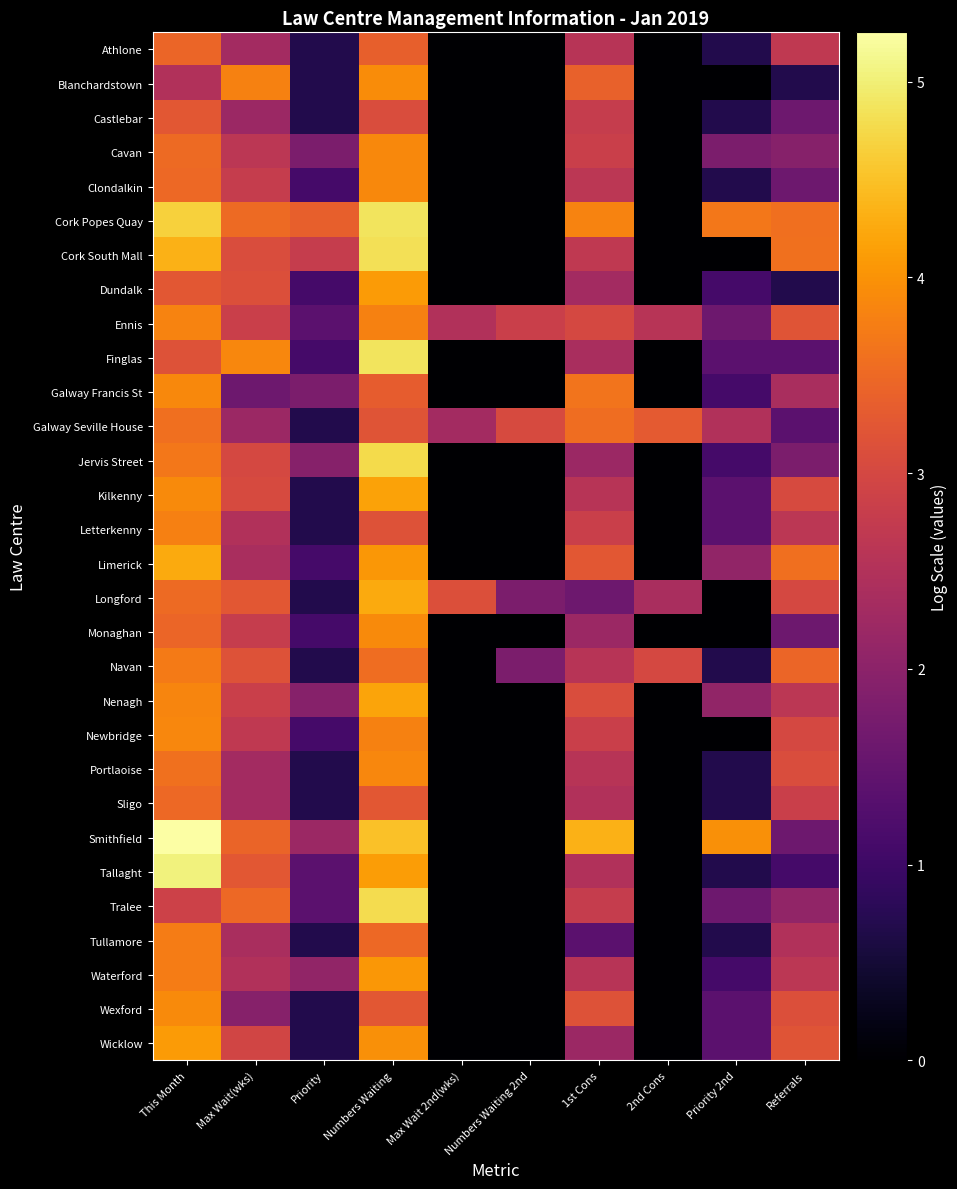

Reading right to left, what are all the values shown in this chart?

Athlone: Referrals=2.7	Priority 2nd=0.7	2nd Cons=0.0	1st Cons=2.6	Numbers Waiting 2nd=0.0	Max Wait 2nd(wks)=0.0	Numbers Waiting=3.4	Priority=0.7	Max Wait(wks)=2.3	This Month=3.5
Blanchardstown: Referrals=0.7	Priority 2nd=0.0	2nd Cons=0.0	1st Cons=3.4	Numbers Waiting 2nd=0.0	Max Wait 2nd(wks)=0.0	Numbers Waiting=3.9	Priority=0.7	Max Wait(wks)=3.8	This Month=2.5
Castlebar: Referrals=1.6	Priority 2nd=0.7	2nd Cons=0.0	1st Cons=2.8	Numbers Waiting 2nd=0.0	Max Wait 2nd(wks)=0.0	Numbers Waiting=3.1	Priority=0.7	Max Wait(wks)=2.2	This Month=3.3
Cavan: Referrals=1.9	Priority 2nd=1.8	2nd Cons=0.0	1st Cons=2.8	Numbers Waiting 2nd=0.0	Max Wait 2nd(wks)=0.0	Numbers Waiting=3.9	Priority=1.8	Max Wait(wks)=2.6	This Month=3.5
Clondalkin: Referrals=1.6	Priority 2nd=0.7	2nd Cons=0.0	1st Cons=2.6	Numbers Waiting 2nd=0.0	Max Wait 2nd(wks)=0.0	Numbers Waiting=3.9	Priority=1.1	Max Wait(wks)=2.8	This Month=3.5
Cork Popes Quay: Referrals=3.6	Priority 2nd=3.7	2nd Cons=0.0	1st Cons=3.8	Numbers Waiting 2nd=0.0	Max Wait 2nd(wks)=0.0	Numbers Waiting=4.9	Priority=3.4	Max Wait(wks)=3.5	This Month=4.7
Cork South Mall: Referrals=3.6	Priority 2nd=0.0	2nd Cons=0.0	1st Cons=2.7	Numbers Waiting 2nd=0.0	Max Wait 2nd(wks)=0.0	Numbers Waiting=4.8	Priority=2.8	Max Wait(wks)=3.1	This Month=4.3
Dundalk: Referrals=0.7	Priority 2nd=1.1	2nd Cons=0.0	1st Cons=2.3	Numbers Waiting 2nd=0.0	Max Wait 2nd(wks)=0.0	Numbers Waiting=4.1	Priority=1.1	Max Wait(wks)=3.1	This Month=3.3
Ennis: Referrals=3.2	Priority 2nd=1.6	2nd Cons=2.6	1st Cons=3.0	Numbers Waiting 2nd=2.8	Max Wait 2nd(wks)=2.5	Numbers Waiting=3.8	Priority=1.4	Max Wait(wks)=2.8	This Month=3.8
Finglas: Referrals=1.4	Priority 2nd=1.4	2nd Cons=0.0	1st Cons=2.4	Numbers Waiting 2nd=0.0	Max Wait 2nd(wks)=0.0	Numbers Waiting=4.9	Priority=1.1	Max Wait(wks)=3.9	This Month=3.2
Galway Francis St: Referrals=2.4	Priority 2nd=1.1	2nd Cons=0.0	1st Cons=3.6	Numbers Waiting 2nd=0.0	Max Wait 2nd(wks)=0.0	Numbers Waiting=3.3	Priority=1.8	Max Wait(wks)=1.6	This Month=3.9
Galway Seville House: Referrals=1.4	Priority 2nd=2.5	2nd Cons=3.3	1st Cons=3.6	Numbers Waiting 2nd=3.0	Max Wait 2nd(wks)=2.3	Numbers Waiting=3.2	Priority=0.7	Max Wait(wks)=2.2	This Month=3.6
Jervis Street: Referrals=1.8	Priority 2nd=1.1	2nd Cons=0.0	1st Cons=2.2	Numbers Waiting 2nd=0.0	Max Wait 2nd(wks)=0.0	Numbers Waiting=4.8	Priority=1.9	Max Wait(wks)=3.0	This Month=3.7
Kilkenny: Referrals=3.0	Priority 2nd=1.4	2nd Cons=0.0	1st Cons=2.6	Numbers Waiting 2nd=0.0	Max Wait 2nd(wks)=0.0	Numbers Waiting=4.2	Priority=0.7	Max Wait(wks)=3.0	This Month=3.9
Letterkenny: Referrals=2.6	Priority 2nd=1.4	2nd Cons=0.0	1st Cons=2.8	Numbers Waiting 2nd=0.0	Max Wait 2nd(wks)=0.0	Numbers Waiting=3.2	Priority=0.7	Max Wait(wks)=2.5	This Month=3.8
Limerick: Referrals=3.6	Priority 2nd=2.1	2nd Cons=0.0	1st Cons=3.3	Numbers Waiting 2nd=0.0	Max Wait 2nd(wks)=0.0	Numbers Waiting=4.0	Priority=1.1	Max Wait(wks)=2.4	This Month=4.2
Longford: Referrals=3.0	Priority 2nd=0.0	2nd Cons=2.4	1st Cons=1.6	Numbers Waiting 2nd=1.8	Max Wait 2nd(wks)=3.1	Numbers Waiting=4.3	Priority=0.7	Max Wait(wks)=3.3	This Month=3.5
Monaghan: Referrals=1.6	Priority 2nd=0.0	2nd Cons=0.0	1st Cons=2.2	Numbers Waiting 2nd=0.0	Max Wait 2nd(wks)=0.0	Numbers Waiting=3.9	Priority=1.1	Max Wait(wks)=2.8	This Month=3.5
Navan: Referrals=3.5	Priority 2nd=0.7	2nd Cons=3.0	1st Cons=2.6	Numbers Waiting 2nd=1.8	Max Wait 2nd(wks)=0.0	Numbers Waiting=3.6	Priority=0.7	Max Wait(wks)=3.2	This Month=3.7
Nenagh: Referrals=2.6	Priority 2nd=2.1	2nd Cons=0.0	1st Cons=3.1	Numbers Waiting 2nd=0.0	Max Wait 2nd(wks)=0.0	Numbers Waiting=4.2	Priority=1.9	Max Wait(wks)=2.8	This Month=3.9
Newbridge: Referrals=3.0	Priority 2nd=0.0	2nd Cons=0.0	1st Cons=2.8	Numbers Waiting 2nd=0.0	Max Wait 2nd(wks)=0.0	Numbers Waiting=3.8	Priority=1.1	Max Wait(wks)=2.7	This Month=3.9
Portlaoise: Referrals=3.1	Priority 2nd=0.7	2nd Cons=0.0	1st Cons=2.6	Numbers Waiting 2nd=0.0	Max Wait 2nd(wks)=0.0	Numbers Waiting=3.9	Priority=0.7	Max Wait(wks)=2.3	This Month=3.6
Sligo: Referrals=2.8	Priority 2nd=0.7	2nd Cons=0.0	1st Cons=2.5	Numbers Waiting 2nd=0.0	Max Wait 2nd(wks)=0.0	Numbers Waiting=3.3	Priority=0.7	Max Wait(wks)=2.3	This Month=3.5
Smithfield: Referrals=1.6	Priority 2nd=4.0	2nd Cons=0.0	1st Cons=4.3	Numbers Waiting 2nd=0.0	Max Wait 2nd(wks)=0.0	Numbers Waiting=4.5	Priority=2.2	Max Wait(wks)=3.4	This Month=5.3
Tallaght: Referrals=1.1	Priority 2nd=0.7	2nd Cons=0.0	1st Cons=2.5	Numbers Waiting 2nd=0.0	Max Wait 2nd(wks)=0.0	Numbers Waiting=4.1	Priority=1.4	Max Wait(wks)=3.3	This Month=5.0
Tralee: Referrals=2.1	Priority 2nd=1.6	2nd Cons=0.0	1st Cons=2.8	Numbers Waiting 2nd=0.0	Max Wait 2nd(wks)=0.0	Numbers Waiting=4.8	Priority=1.4	Max Wait(wks)=3.5	This Month=2.9
Tullamore: Referrals=2.5	Priority 2nd=0.7	2nd Cons=0.0	1st Cons=1.4	Numbers Waiting 2nd=0.0	Max Wait 2nd(wks)=0.0	Numbers Waiting=3.5	Priority=0.7	Max Wait(wks)=2.4	This Month=3.7
Waterford: Referrals=2.6	Priority 2nd=1.1	2nd Cons=0.0	1st Cons=2.6	Numbers Waiting 2nd=0.0	Max Wait 2nd(wks)=0.0	Numbers Waiting=4.1	Priority=2.1	Max Wait(wks)=2.5	This Month=3.7
Wexford: Referrals=3.1	Priority 2nd=1.4	2nd Cons=0.0	1st Cons=3.2	Numbers Waiting 2nd=0.0	Max Wait 2nd(wks)=0.0	Numbers Waiting=3.3	Priority=0.7	Max Wait(wks)=1.9	This Month=3.9
Wicklow: Referrals=3.2	Priority 2nd=1.4	2nd Cons=0.0	1st Cons=2.2	Numbers Waiting 2nd=0.0	Max Wait 2nd(wks)=0.0	Numbers Waiting=4.0	Priority=0.7	Max Wait(wks)=2.9	This Month=4.1